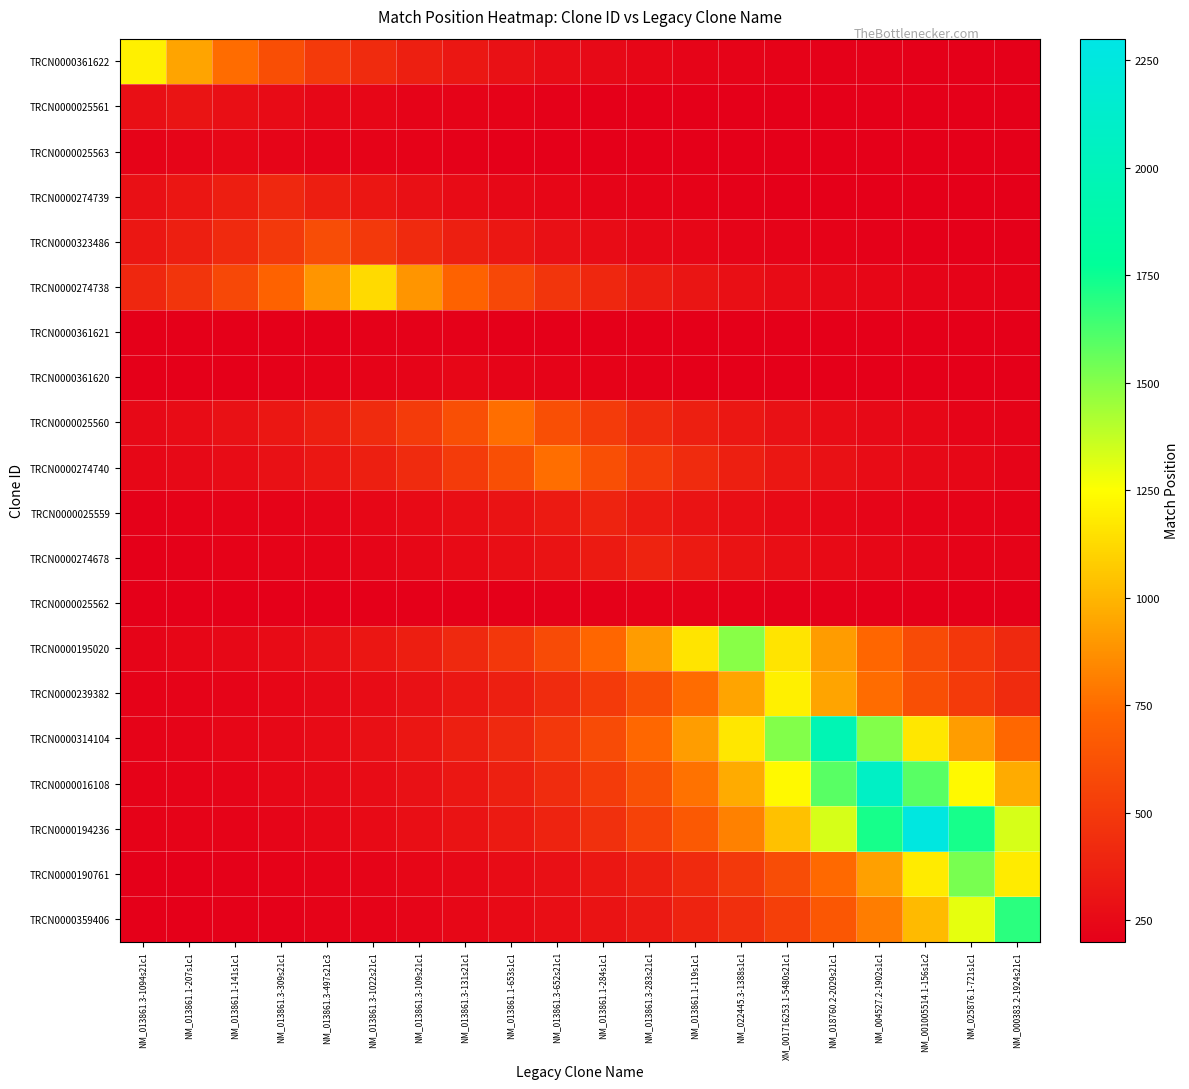

Between NM_013861.3-109s21c1 and NM_013861.3-283s21c1, which series saw the biggest shift?

TRCN0000195020